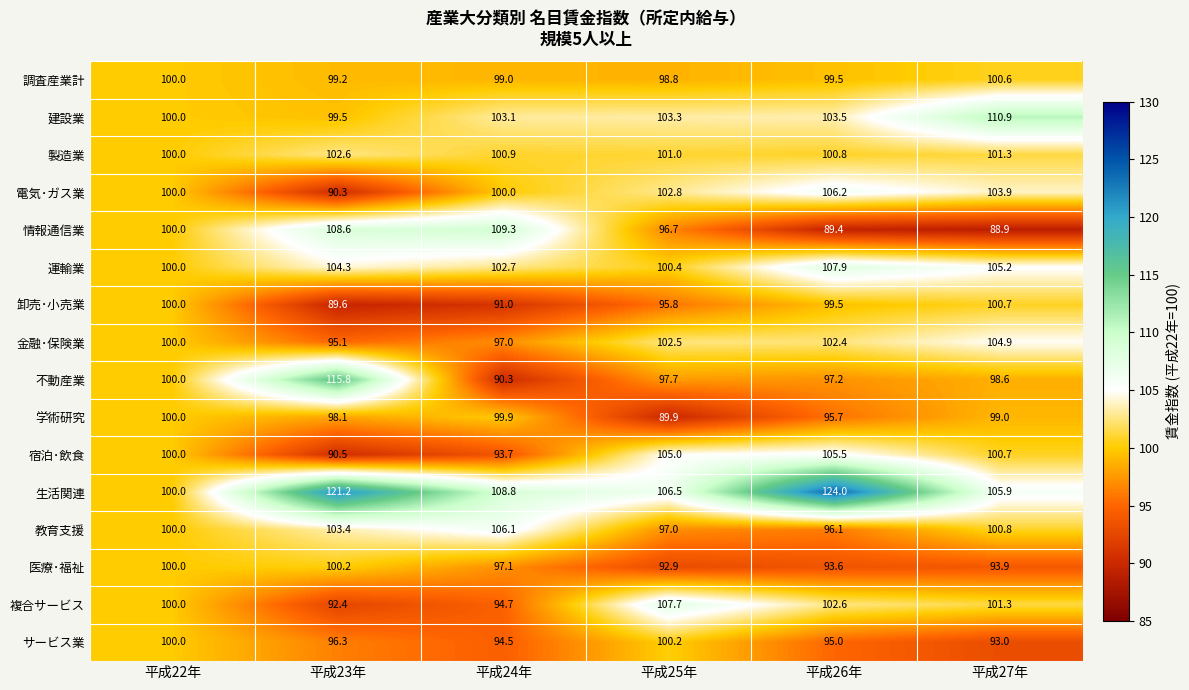

What is the difference between the second highest and minimum values in the 調査産業計 series?

1.2